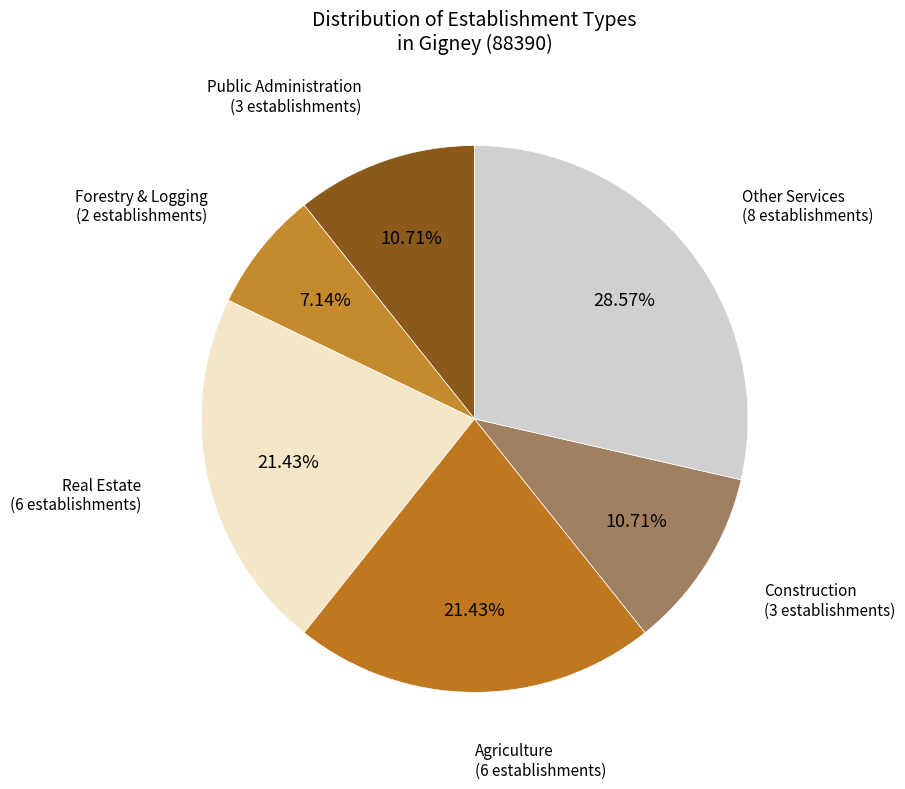

Is there a majority slice in this chart?

No